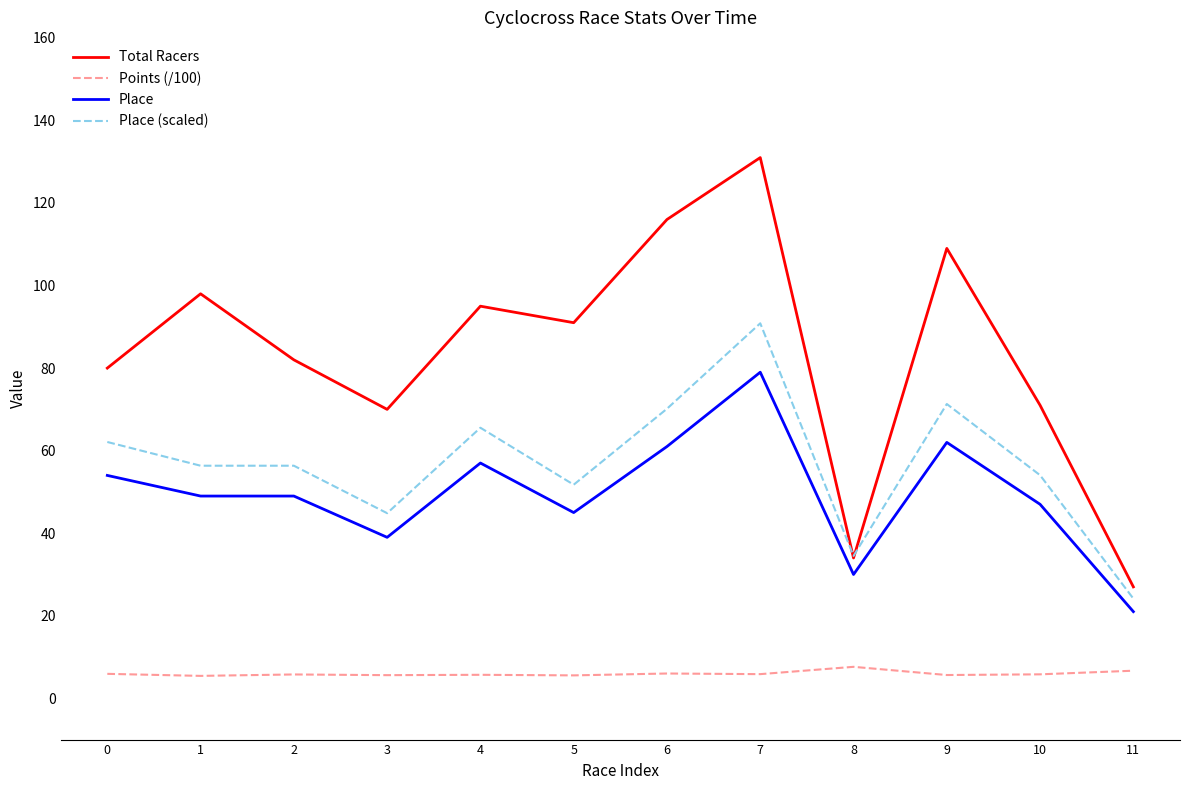

What is the sum of the Points (/100) values at 3 and 7?

11.5